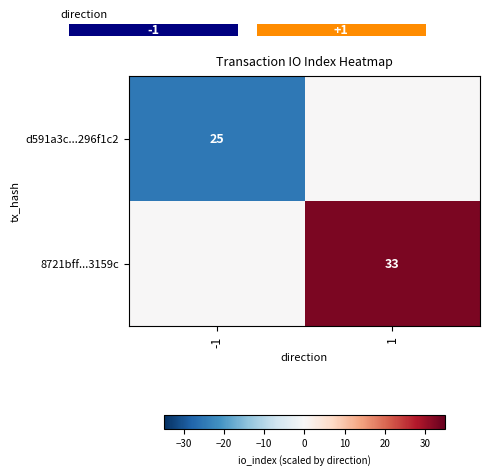

Is the value of 8721bff...3159c at 1 greater than the value of d591a3c...296f1c2 at -1?

Yes